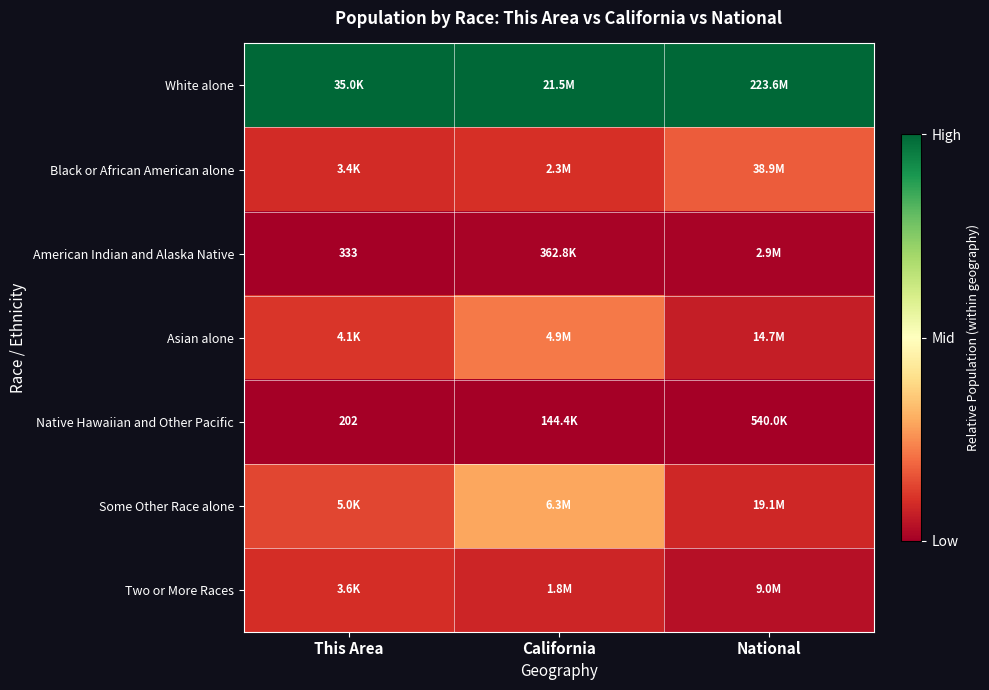

Rank the categories by American Indian and Alaska Native value from highest to lowest.

National, California, This Area